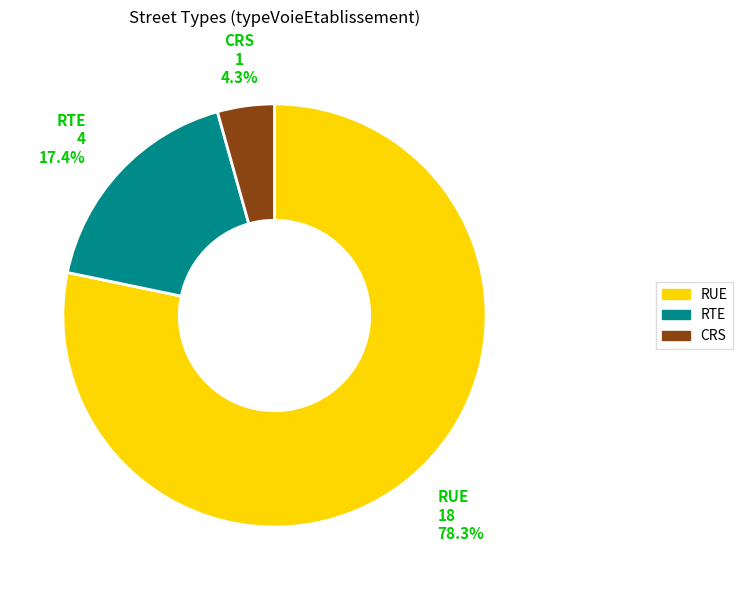

True or false: RTE accounts for 10% of the total.

False